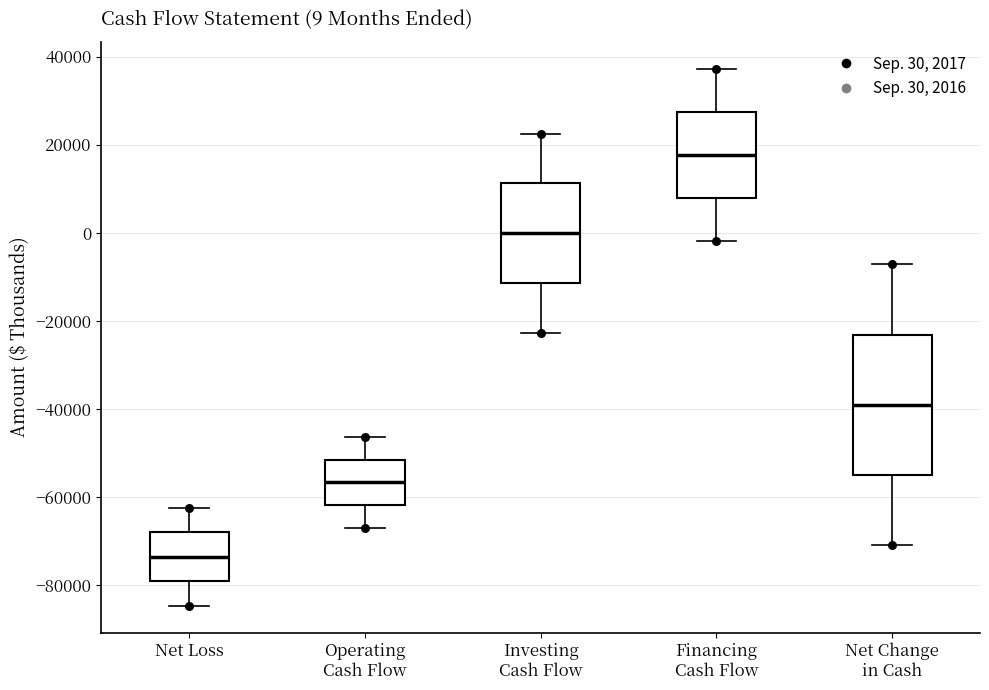

Which box's median line is the highest?

Financing Cash Flow